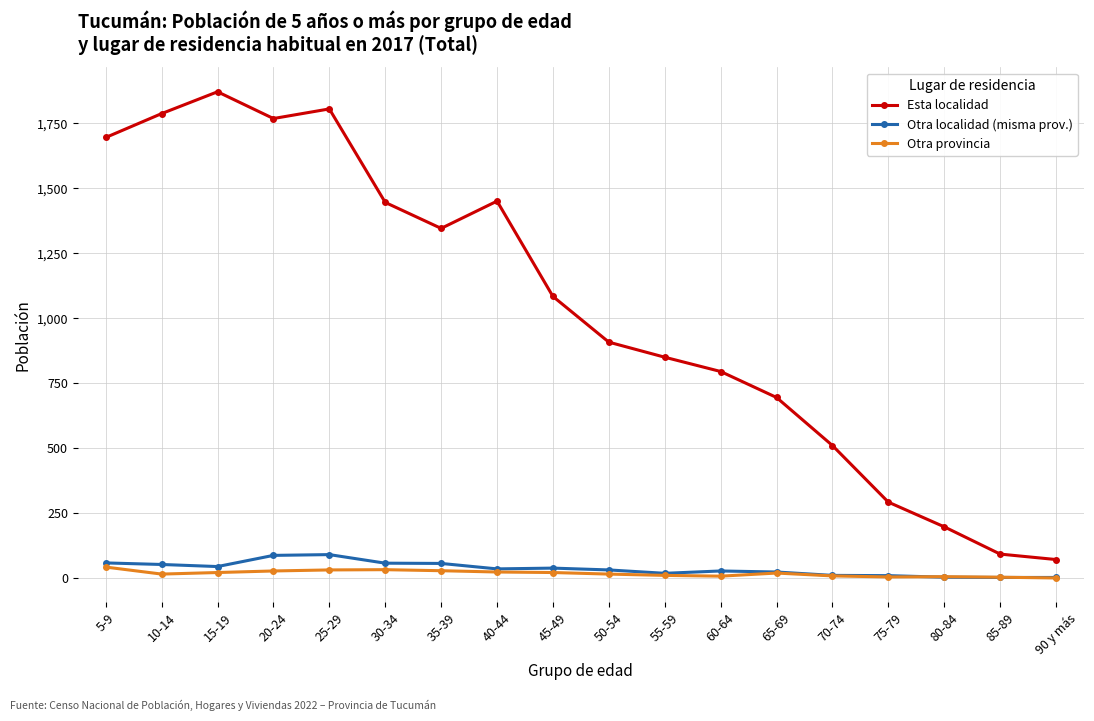

True or false: Otra provincia has more than 0 points higher than both neighbors.

True